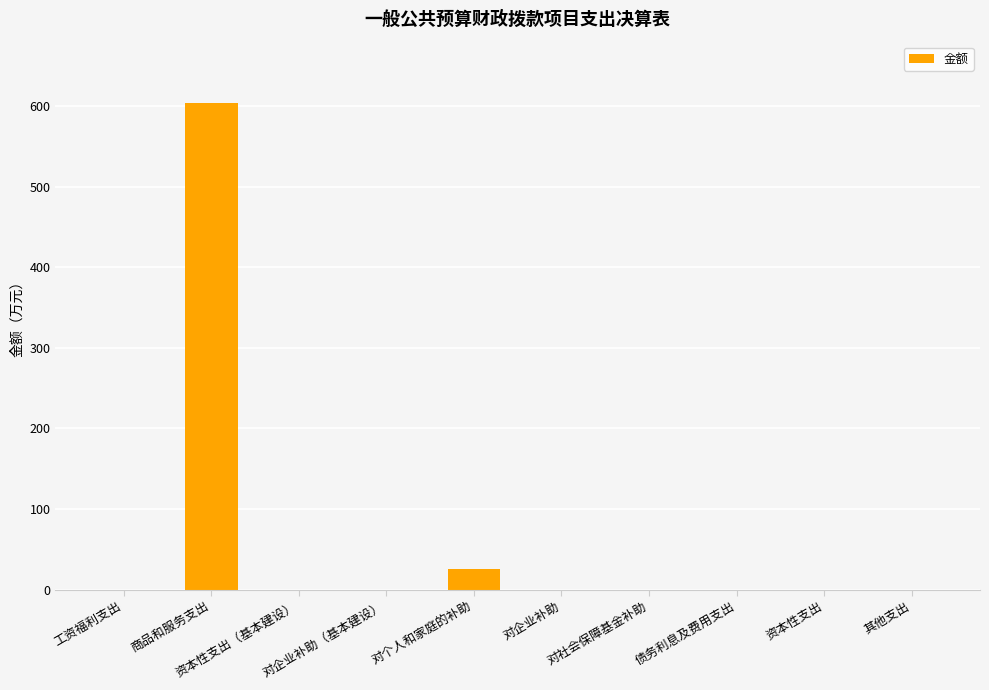

What is the greatest value displayed?

604.1